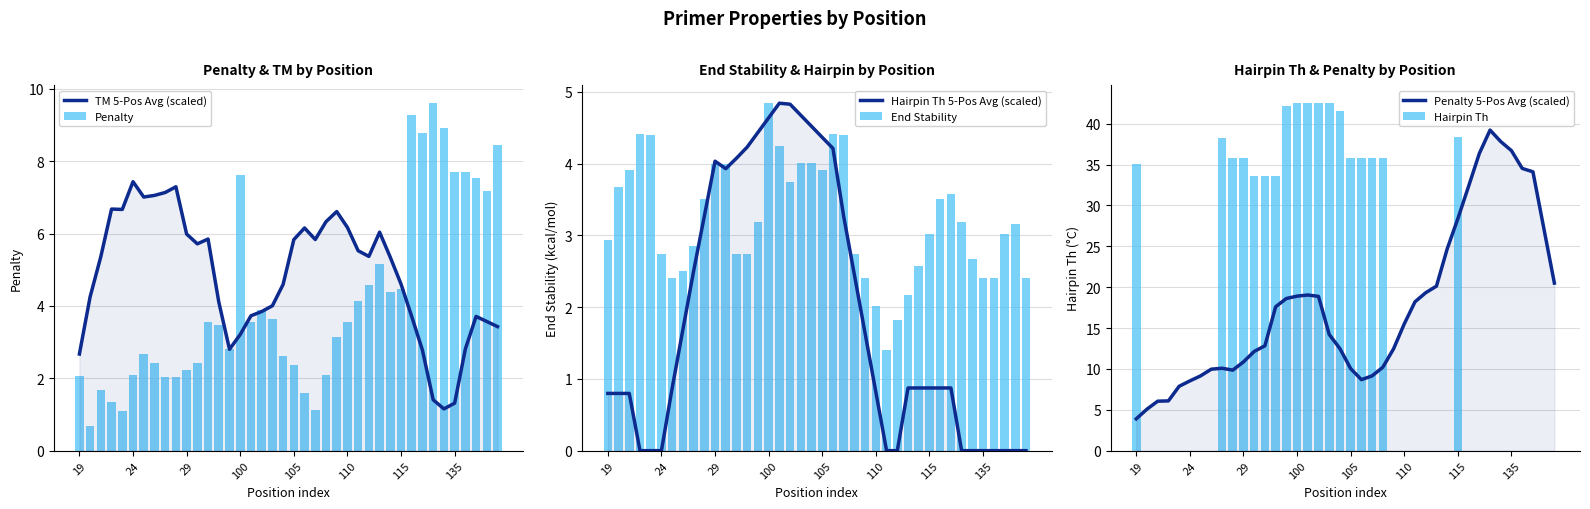

Reading left to right, what are all the values shown in this chart?

TM 5-Pos Avg (scaled): 2.7	4.3	5.4	6.7	6.7	7.4	7.0	7.1	7.1	7.3	6.0	5.7	5.9	4.1	2.8	3.2	3.7	3.8	4.0	4.6	5.8	6.2	5.8	6.3	6.6	6.2	5.5	5.4	6.0	5.3	4.6	3.7	2.8	1.4	1.2	1.3	2.8	3.7	3.6	3.4
Penalty: 2.1	0.7	1.7	1.3	1.1	2.1	2.7	2.4	2.0	2.0	2.2	2.4	3.6	3.5	2.8	7.6	3.6	3.9	3.6	2.6	2.4	1.6	1.1	2.1	3.1	3.6	4.1	4.6	5.2	4.4	4.5	9.3	8.8	9.6	8.9	7.7	7.7	7.5	7.2	8.5
Hairpin Th 5-Pos Avg (scaled): 0.8	0.8	0.8	0.0	0.0	0.0	0.9	1.7	2.5	3.3	4.0	3.9	4.1	4.2	4.4	4.6	4.8	4.8	4.7	4.5	4.4	4.2	3.3	2.4	1.6	0.8	0.0	0.0	0.9	0.9	0.9	0.9	0.9	0.0	0.0	0.0	0.0	0.0	0.0	0.0
End Stability: 2.9	3.7	3.9	4.4	4.4	2.7	2.4	2.5	2.9	3.5	4.0	4.0	2.7	2.7	3.2	4.8	4.2	3.7	4.0	4.0	3.9	4.4	4.4	2.7	2.4	2.0	1.4	1.8	2.2	2.6	3.0	3.5	3.6	3.2	2.7	2.4	2.4	3.0	3.2	2.4
Penalty 5-Pos Avg (scaled): 3.9	5.1	6.1	6.1	7.9	8.5	9.1	10.0	10.1	9.9	10.9	12.1	12.8	17.6	18.6	18.9	19.0	18.9	14.2	12.5	10.0	8.7	9.1	10.2	12.5	15.5	18.2	19.3	20.1	24.7	28.4	32.3	36.4	39.2	37.8	36.7	34.5	34.1	27.3	20.5
Hairpin Th: 35.0	0.0	0.0	0.0	0.0	0.0	0.0	0.0	38.2	35.8	35.8	33.6	33.6	33.6	42.2	42.6	42.6	42.6	42.6	41.5	35.8	35.8	35.8	35.8	0.0	0.0	0.0	0.0	0.0	0.0	38.4	0.0	0.0	0.0	0.0	0.0	0.0	0.0	0.0	0.0